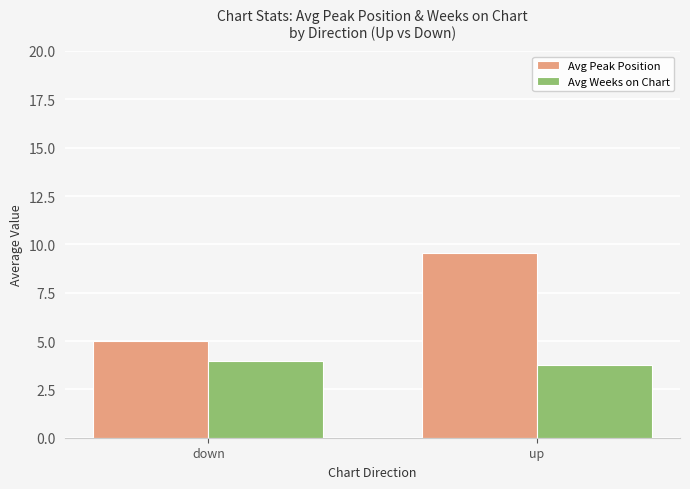

Is it true that Avg Peak Position equals 2.3 at up?

False